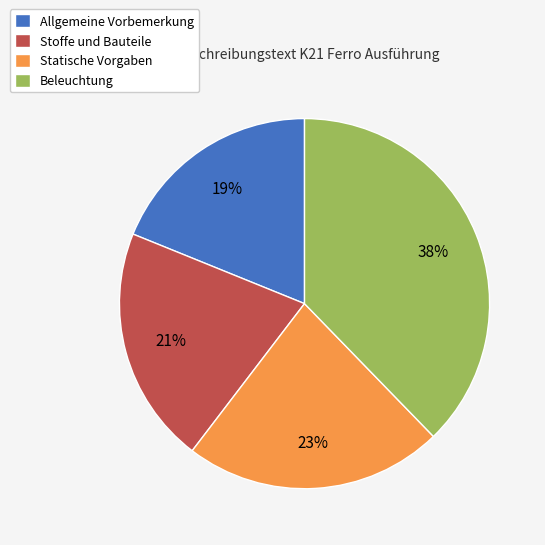

What percentage is the Allgemeine Vorbemerkung slice, to the nearest percent?

19%